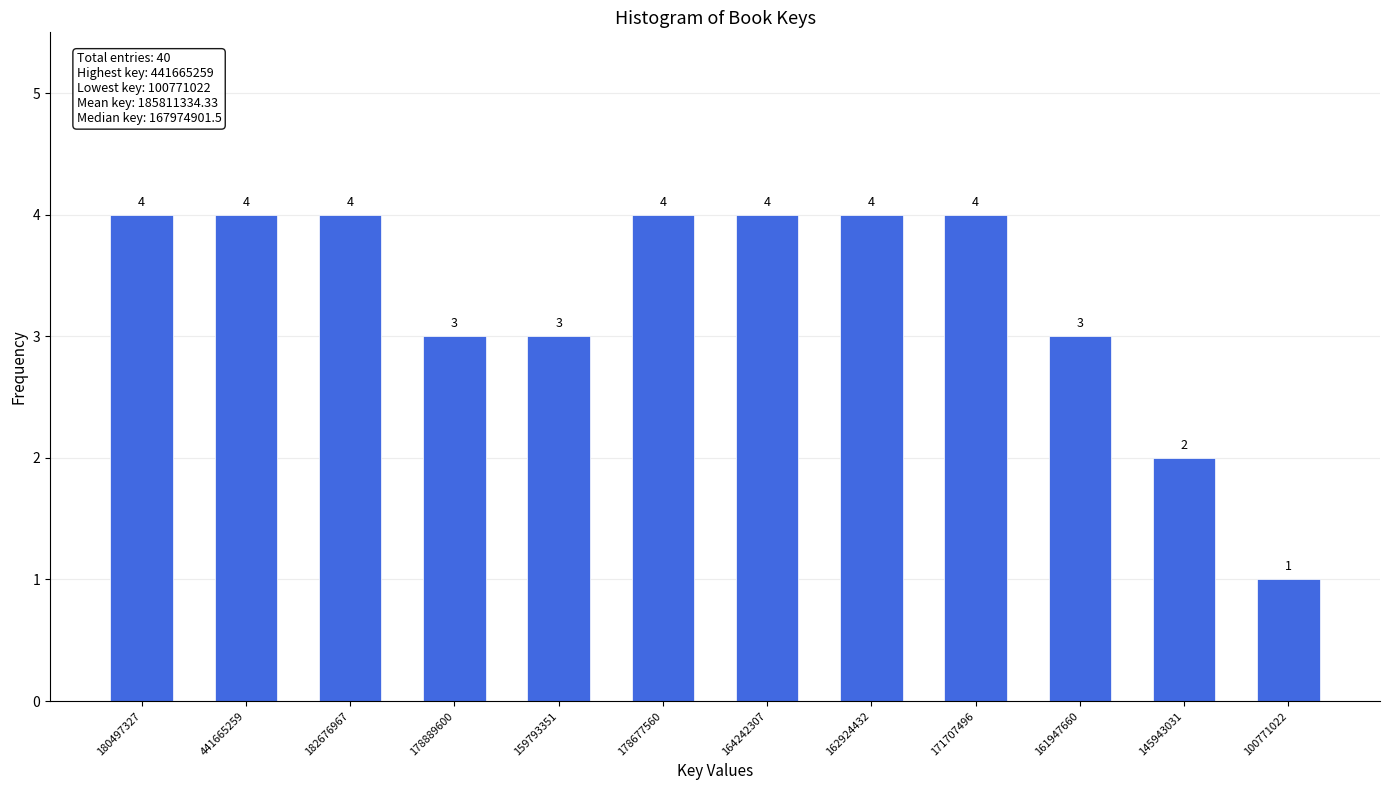

Reading right to left, extract all data points from this chart.

100771022=1	145943031=2	161947660=3	171707496=4	162924432=4	164242307=4	178677560=4	159793351=3	178889600=3	182676967=4	441665259=4	180497327=4